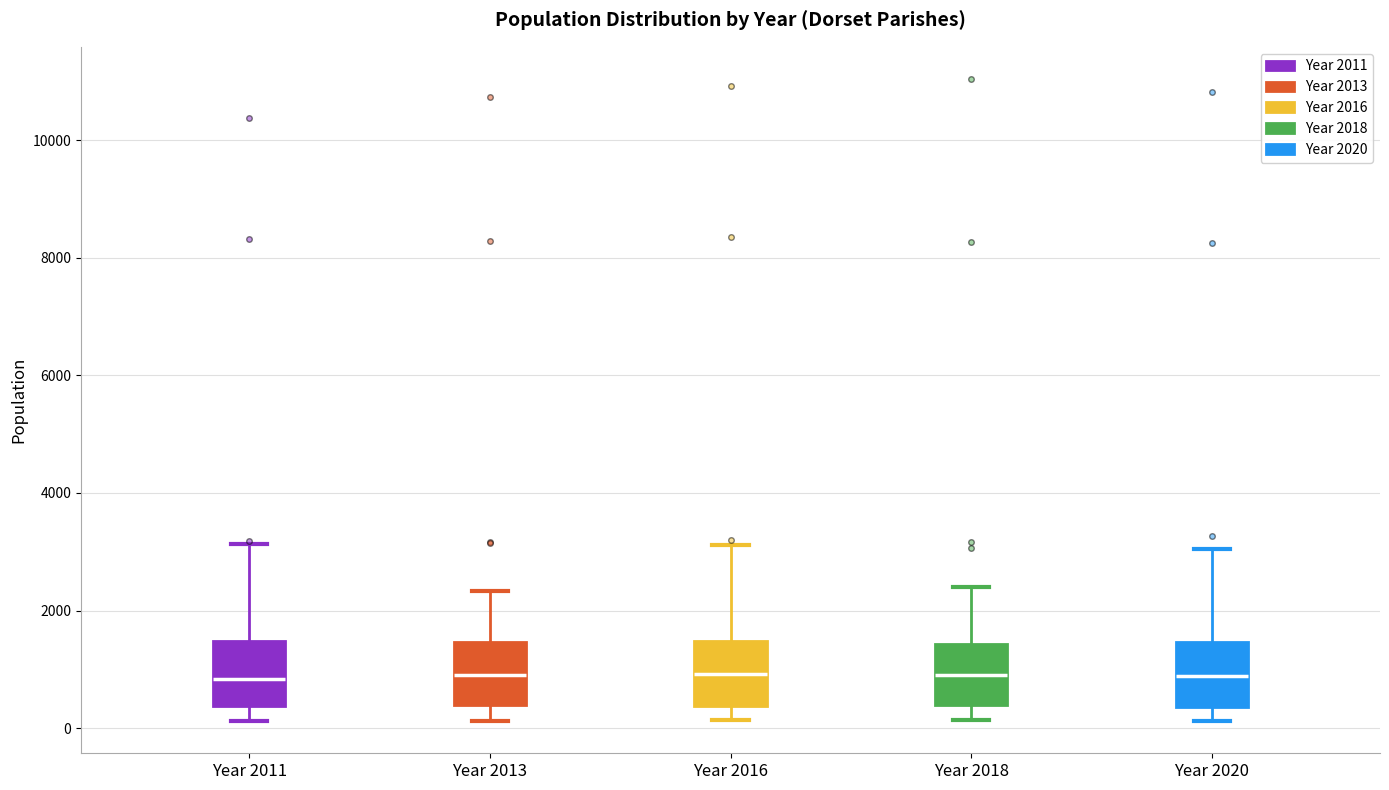

Reading left to right, transcribe this box plot: for each box, give where its median line is, the range the box spans, and where its two whiskers end, as read against the y-axis. The values are not printed on the chart, so give them approximately, as read against the axis.

Year 2011: median 800, box 400 to 1400, whiskers 200 to 3200
Year 2013: median 1000, box 400 to 1400, whiskers 200 to 2400
Year 2016: median 1000, box 400 to 1400, whiskers 200 to 3200
Year 2018: median 1000, box 400 to 1400, whiskers 200 to 2400
Year 2020: median 800, box 400 to 1400, whiskers 200 to 3000